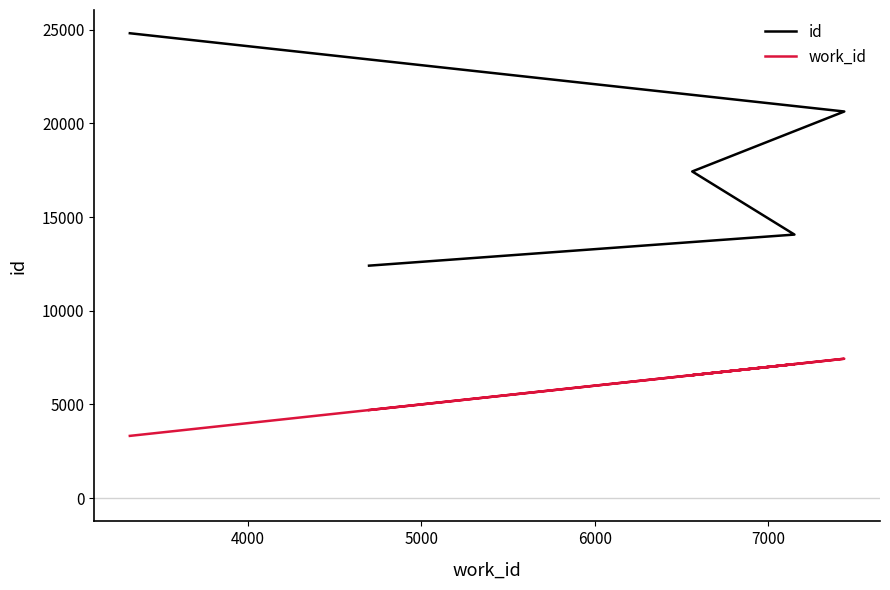

What is the difference between the highest and lowest values at 5000?

10868